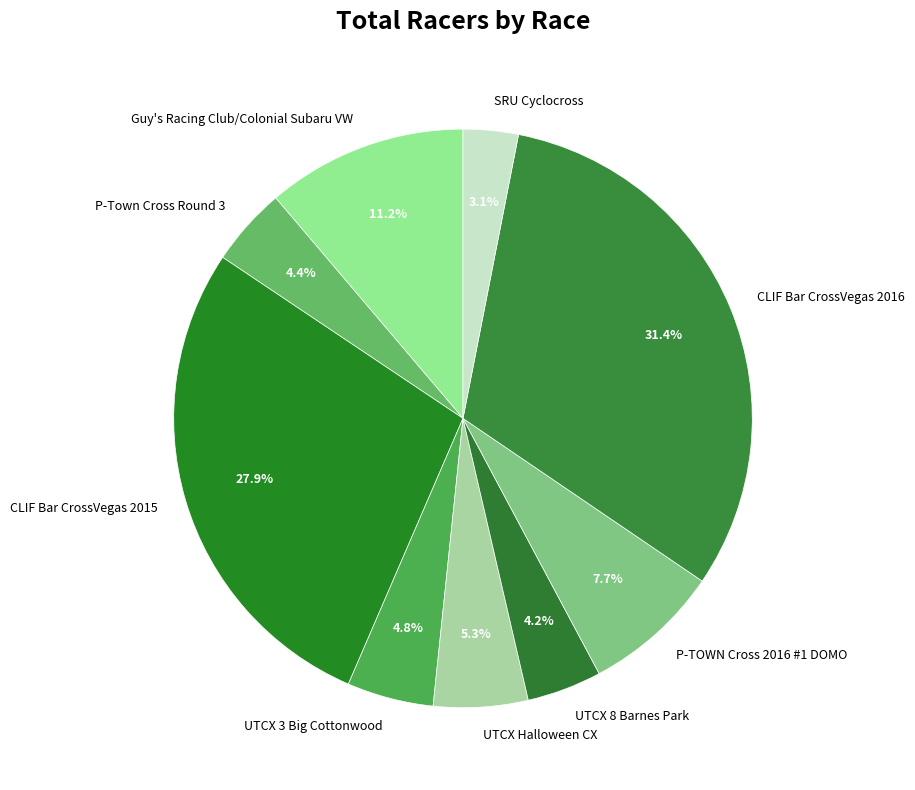

Is it true that UTCX 3 Big Cottonwood is 5% of the pie?

True